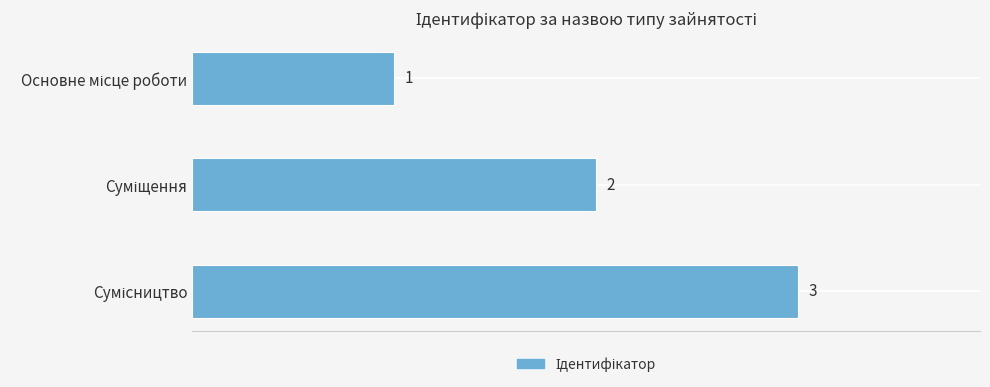

What is the maximum value shown in the chart?

3